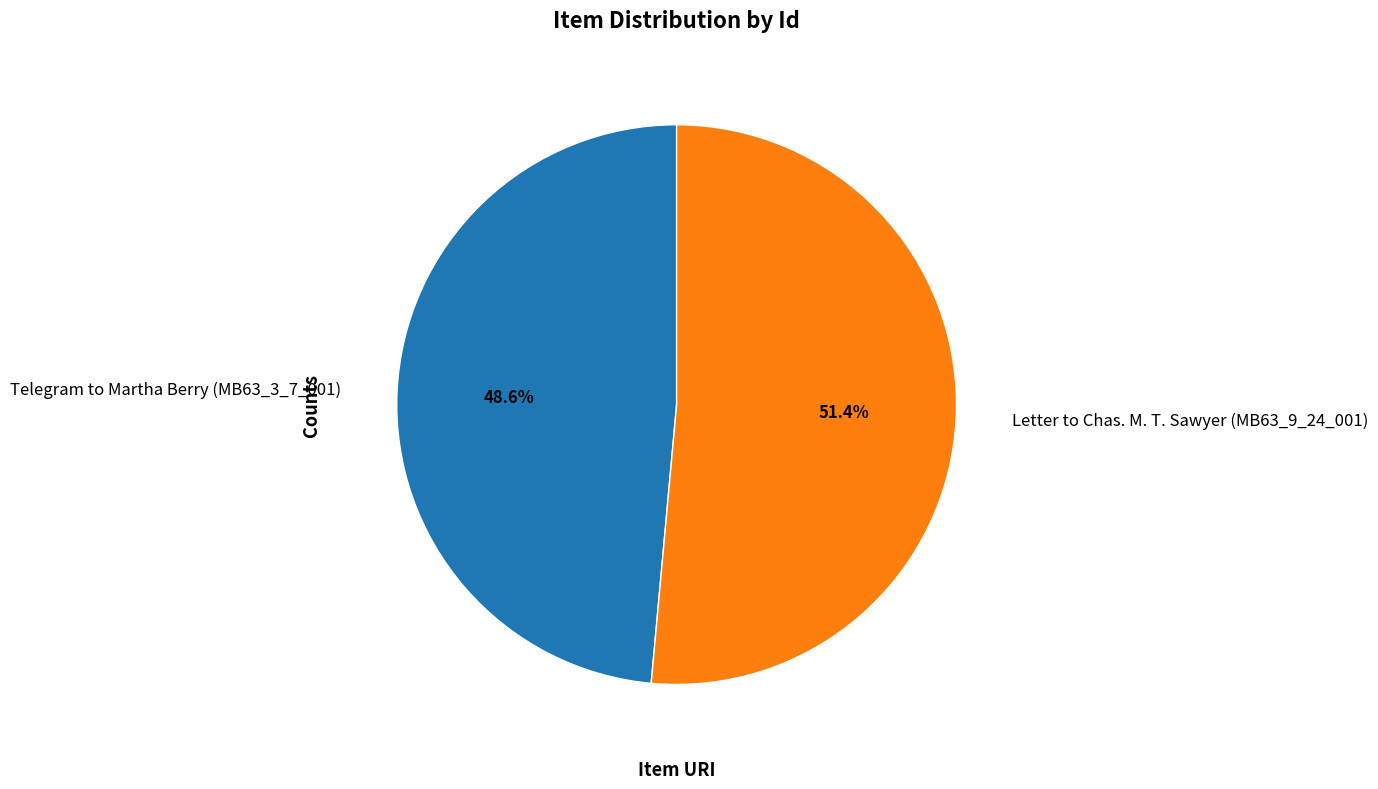

To the nearest percent, what portion does Letter to Chas. M. T. Sawyer (MB63_9_24_001) represent?

51%